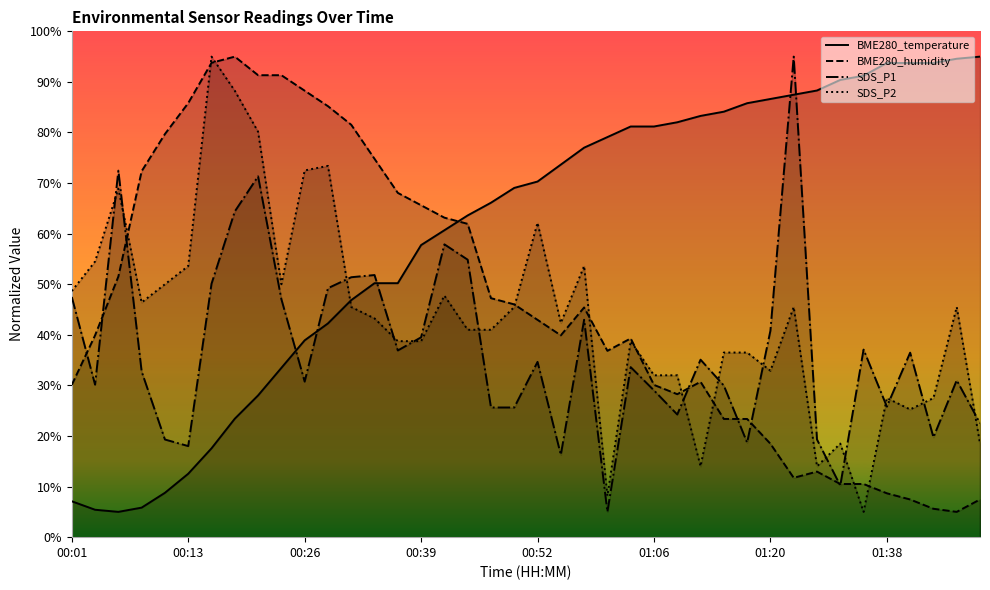

How many intersections are there between BME280_temperature and SDS_P2?

1